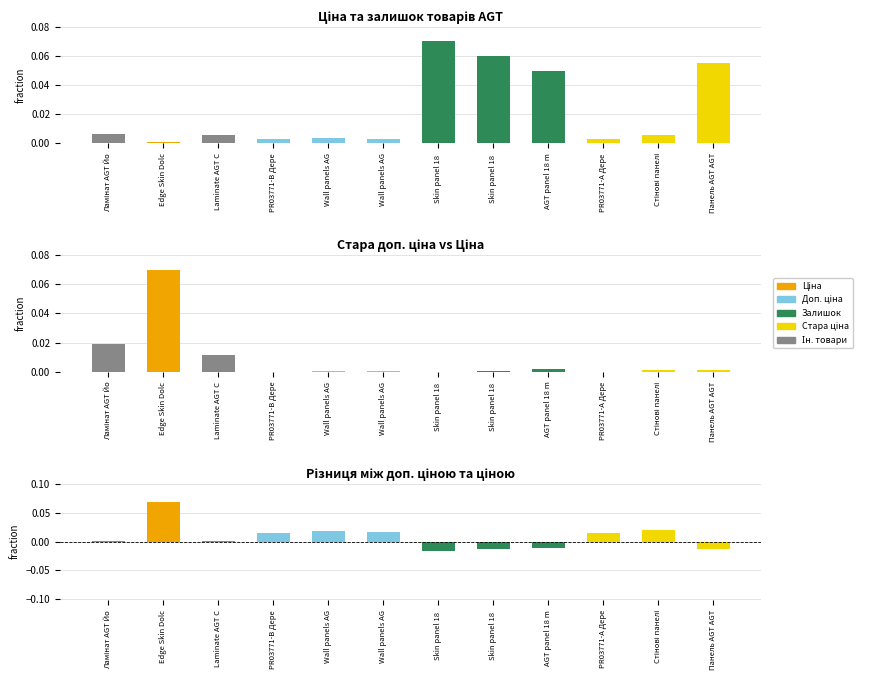

What is the label of the 11th bar from the left?

Стінові панелі